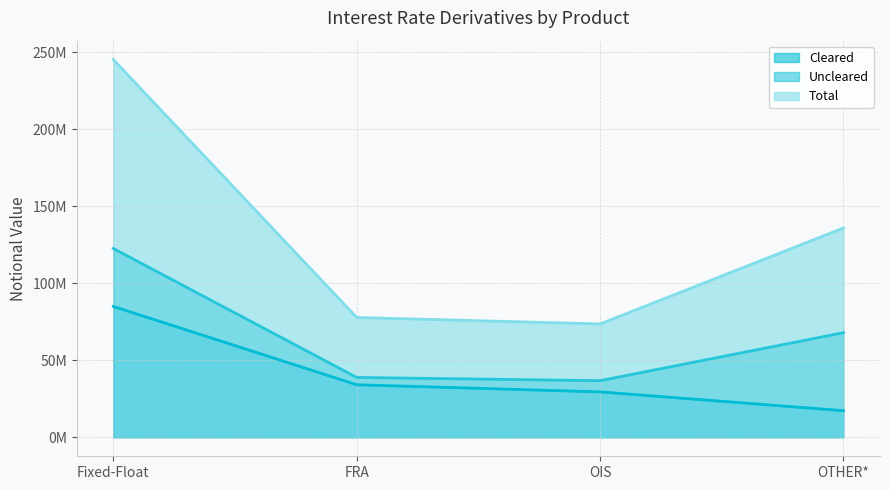

At which category does Total reach its first local valley?

OIS